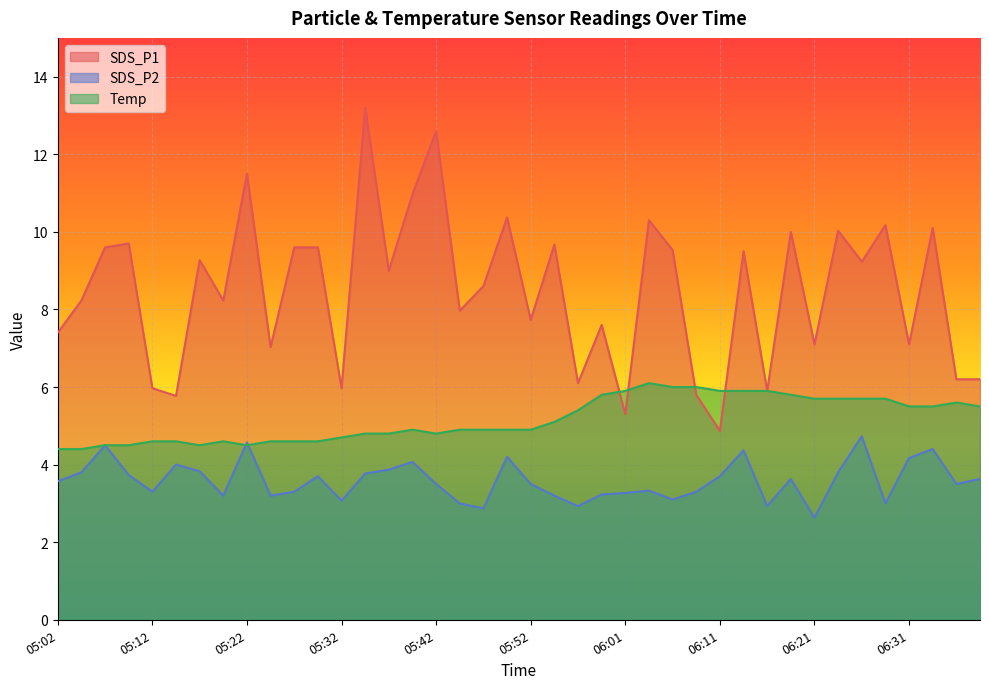

True or false: SDS_P1 and SDS_P2 intersect in this chart.

False